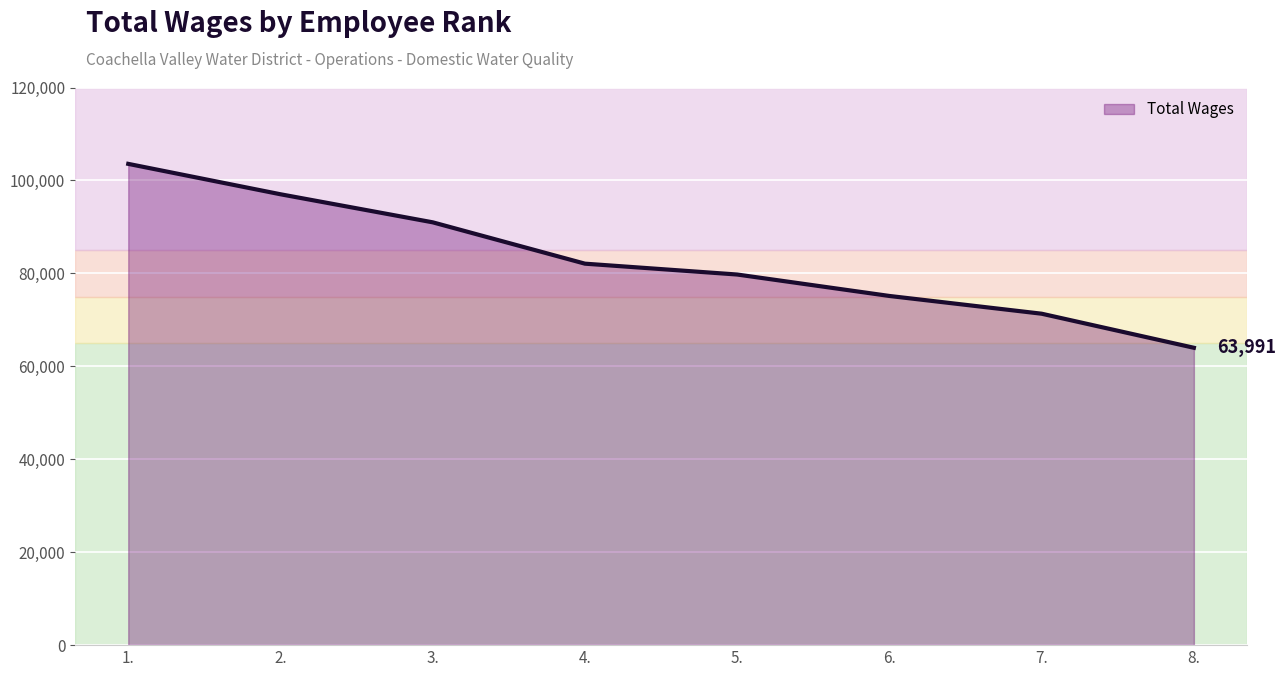

What is the sum of the values at 8. and 4.?

146081